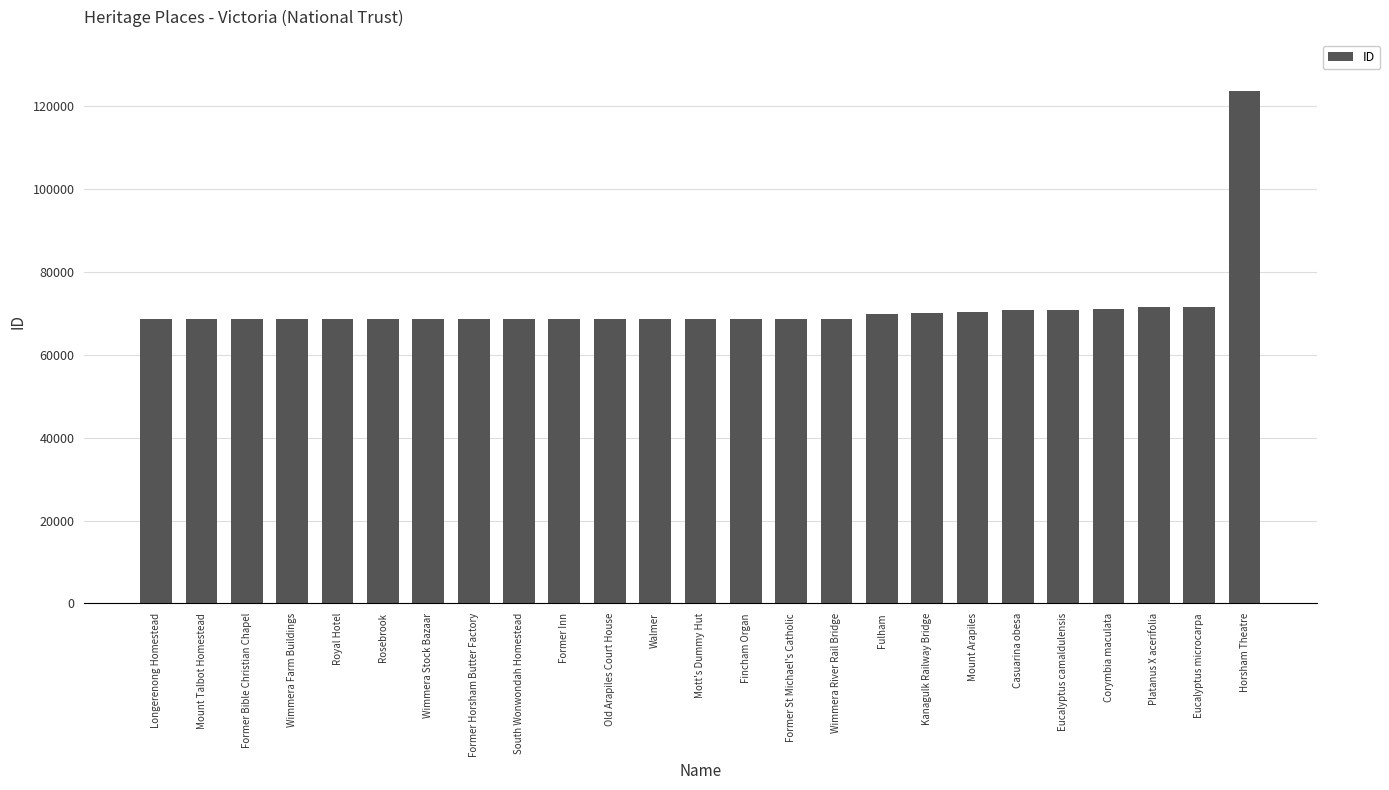

At which label is the value closest to 96142?

Eucalyptus microcarpa